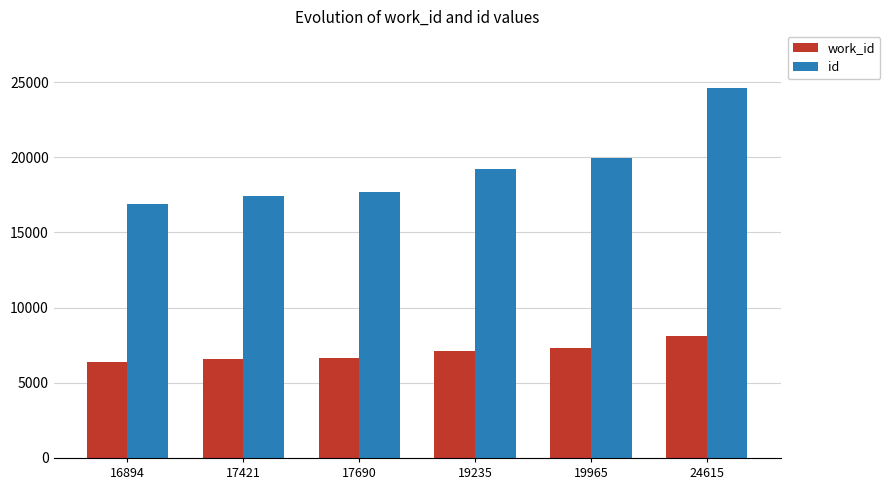

True or false: id has a value of 25795 at 17421.

False